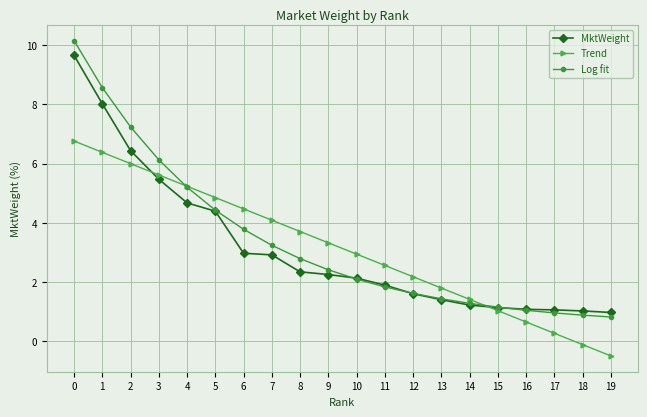

What is the sum of the Log fit values at 7 and 16?

4.3